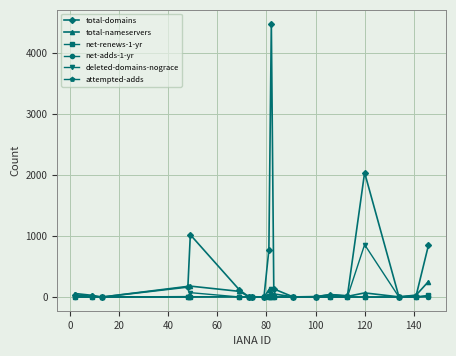

How many net-adds-1-yr values are between 0 and 1?

17